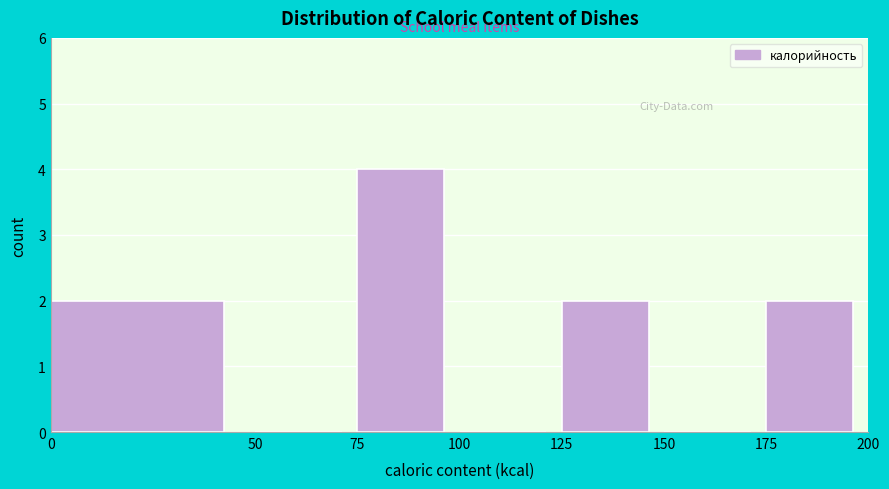

What is the height of the bar covering 0 to 50 on the x-axis? The values are not printed on the chart, so give them approximately, as read against the axis.

2